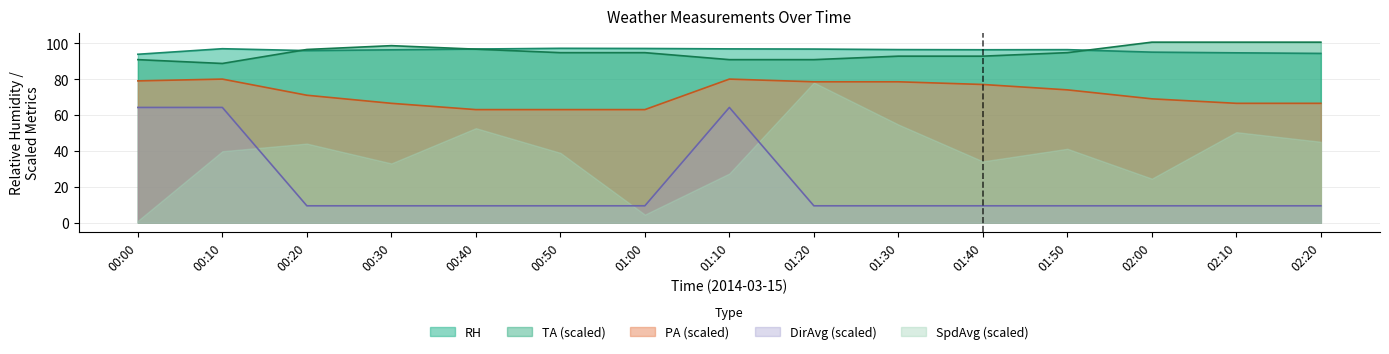

At how many categories does at least one series exceed 80?

15